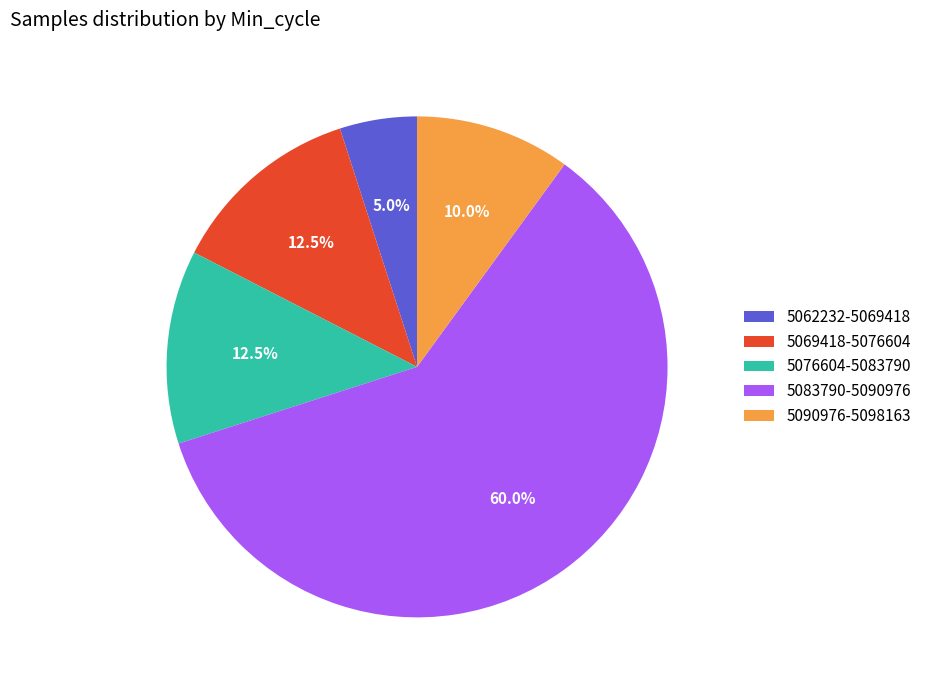

What is the largest slice in the pie chart?

5083790-5090976